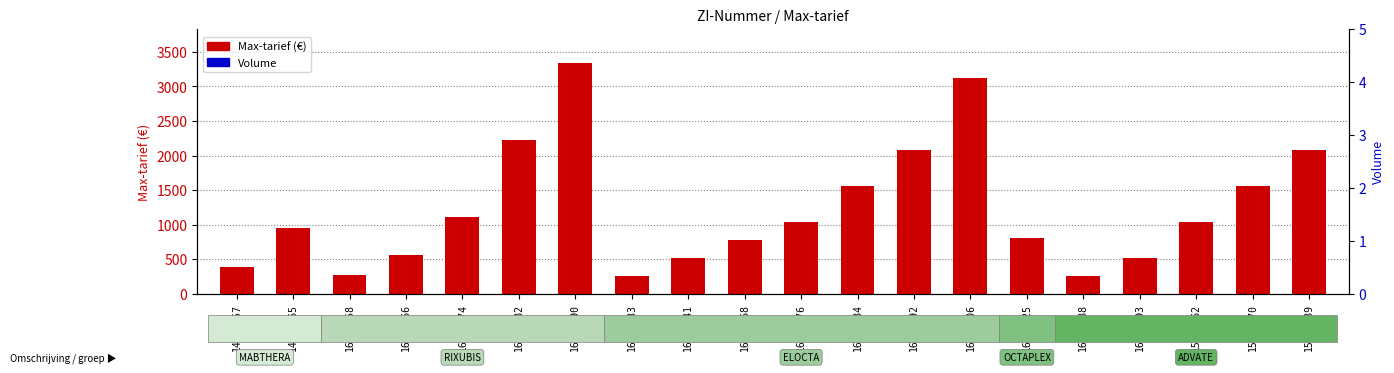

What is the total value across all series at 16201868?

779.7